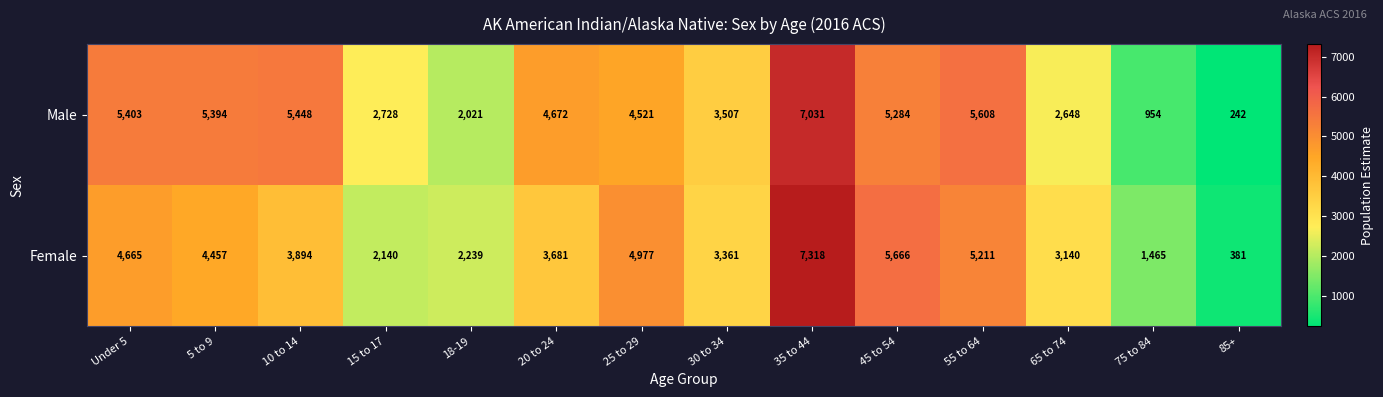

Where is Female nearest to the value 3849?

10 to 14